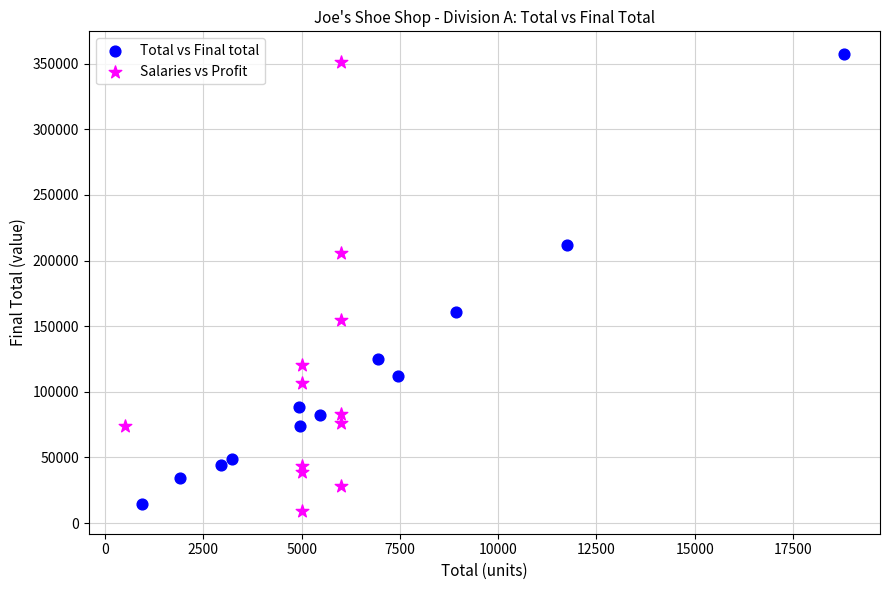

Which series has the widest spread of Y values?

Total vs Final total